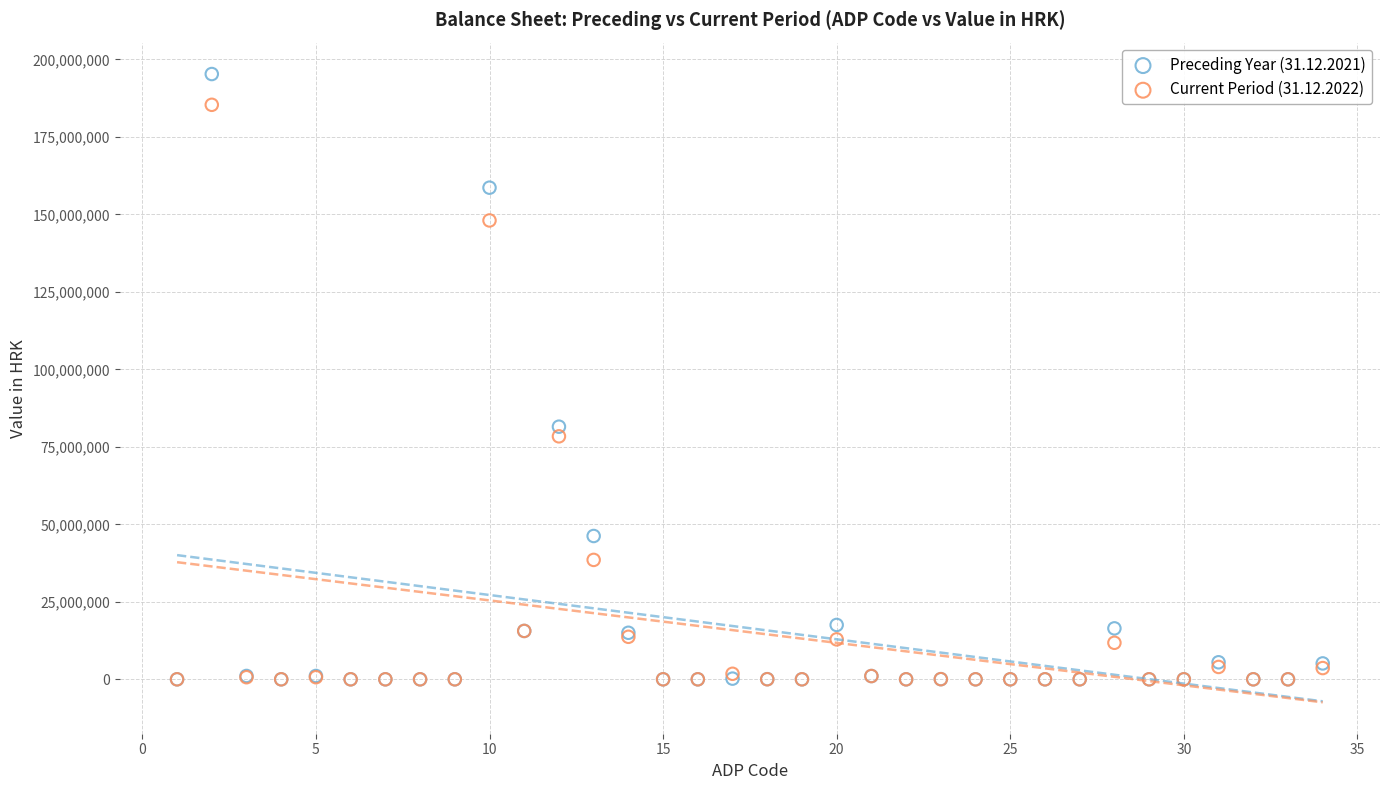

Across all series, what Y value is closest to 97637642?

81500293